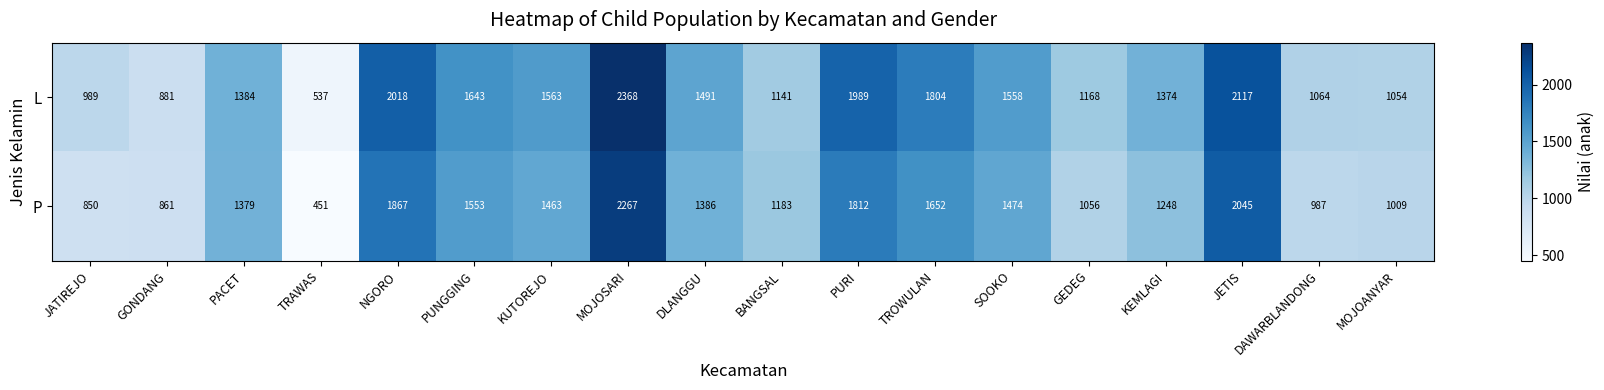

At which label does L reach its peak?

MOJOSARI